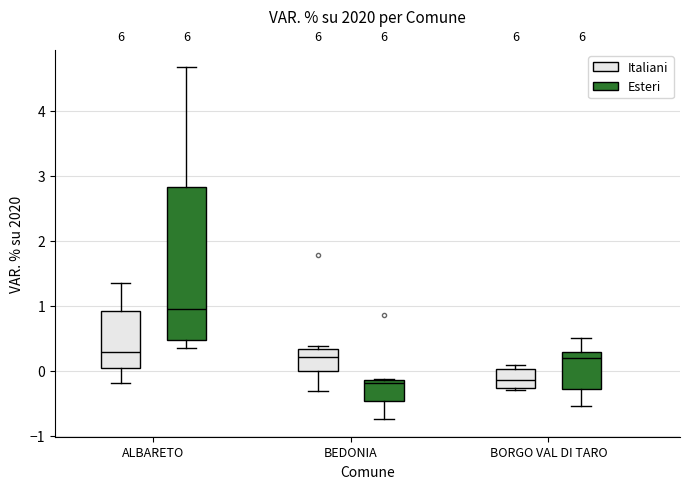

Which box is the tallest, from its lower edge to its upper edge?

ALBARETO (Esteri)